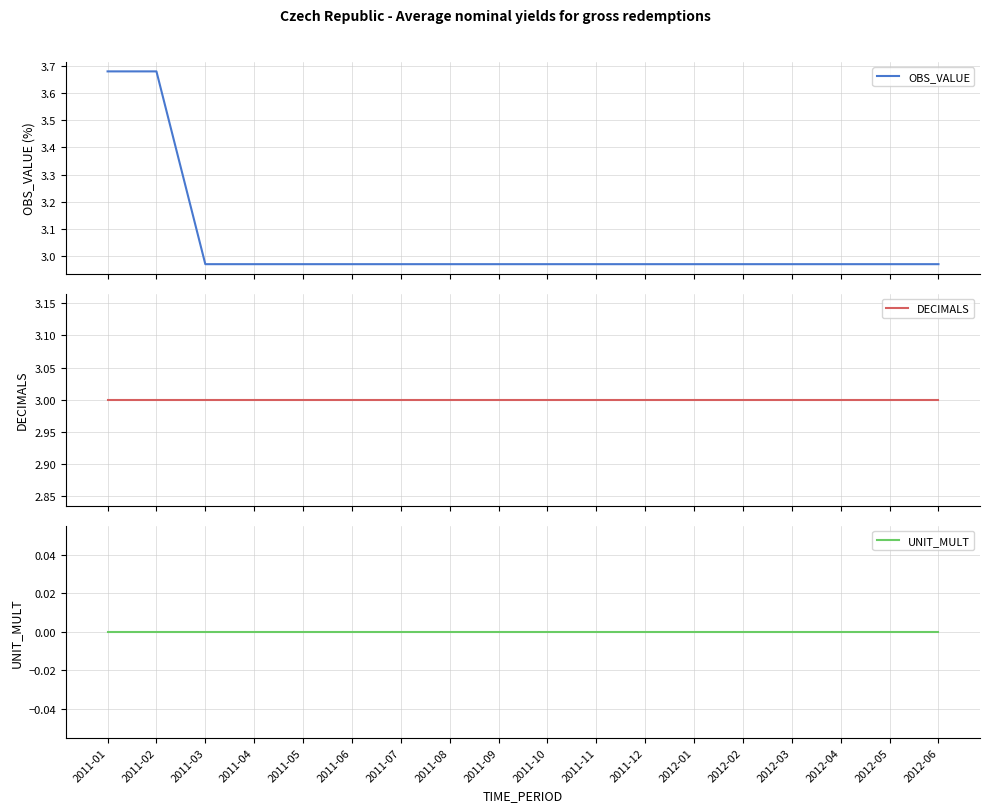

What are all the series names shown in the legend?

OBS_VALUE, DECIMALS, UNIT_MULT